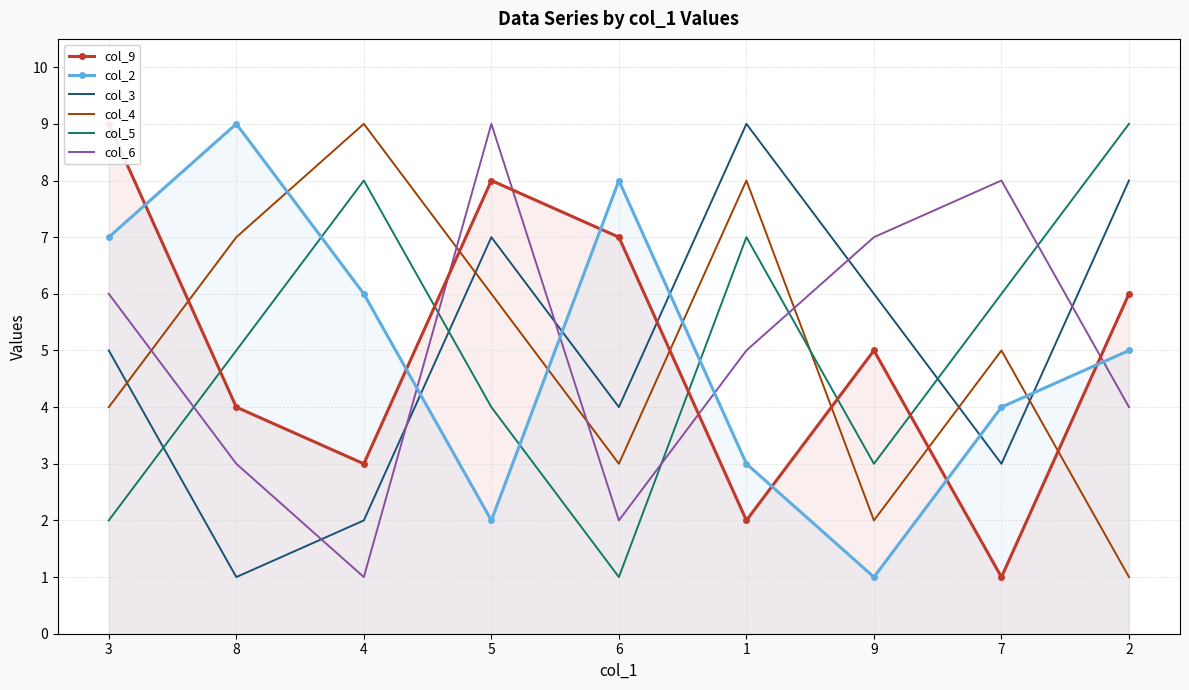

At which label does col_3 reach its peak?

1